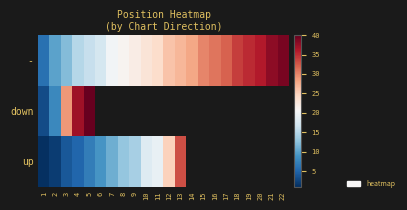

Rank the categories by - value from lowest to highest.

1, 2, 3, 4, 5, 6, 7, 8, 9, 10, 11, 12, 13, 14, 15, 16, 17, 18, 19, 20, 21, 22